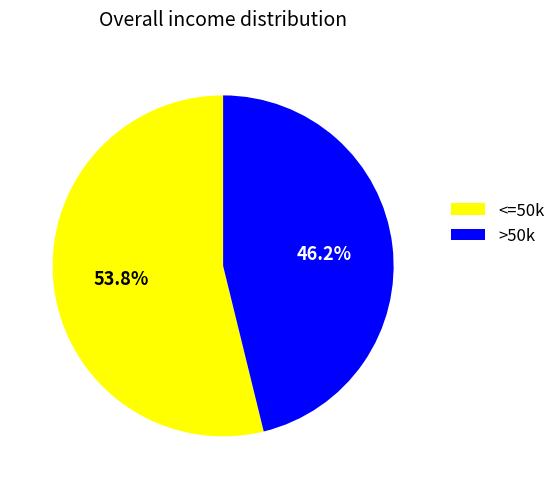

Which category has the biggest portion of the pie?

<=50k